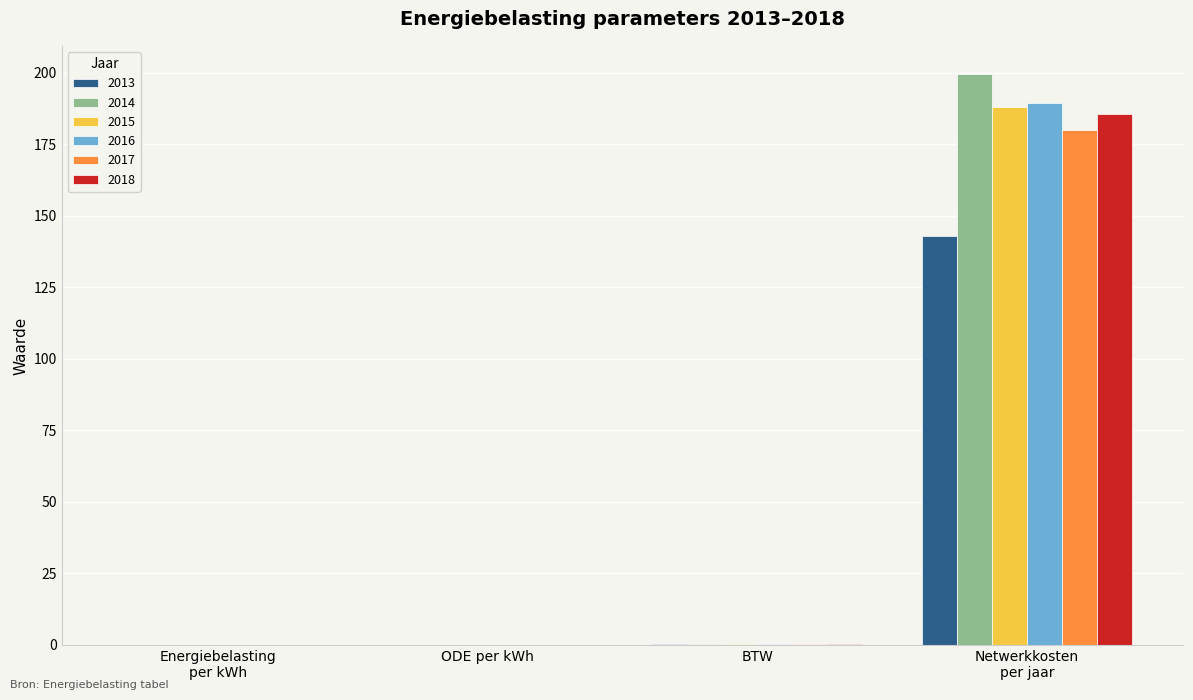

What are all the series names shown in the legend?

2013, 2014, 2015, 2016, 2017, 2018